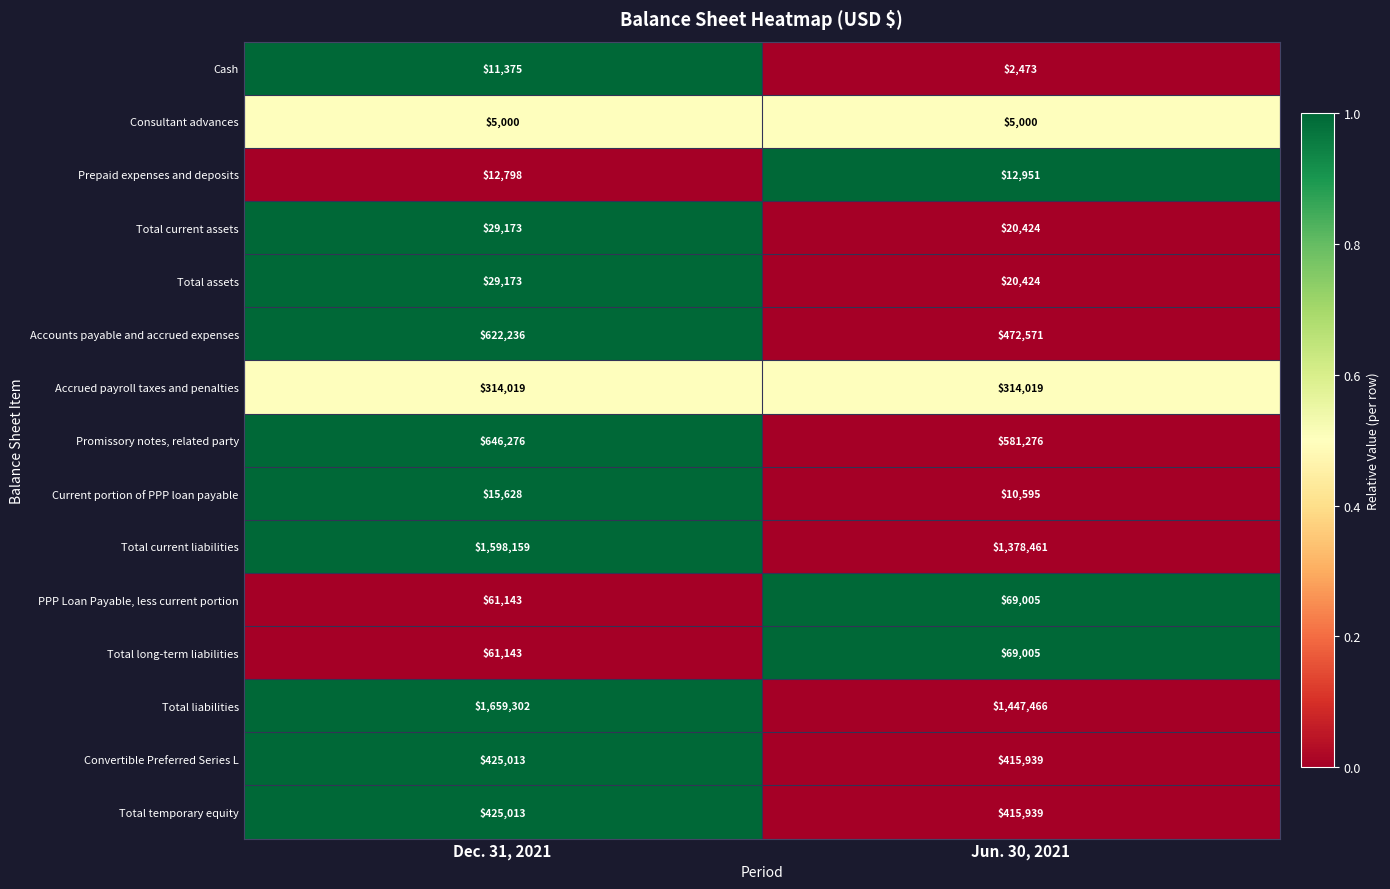

Is it true that Accounts payable and accrued expenses equals 855094 at Dec. 31, 2021?

False